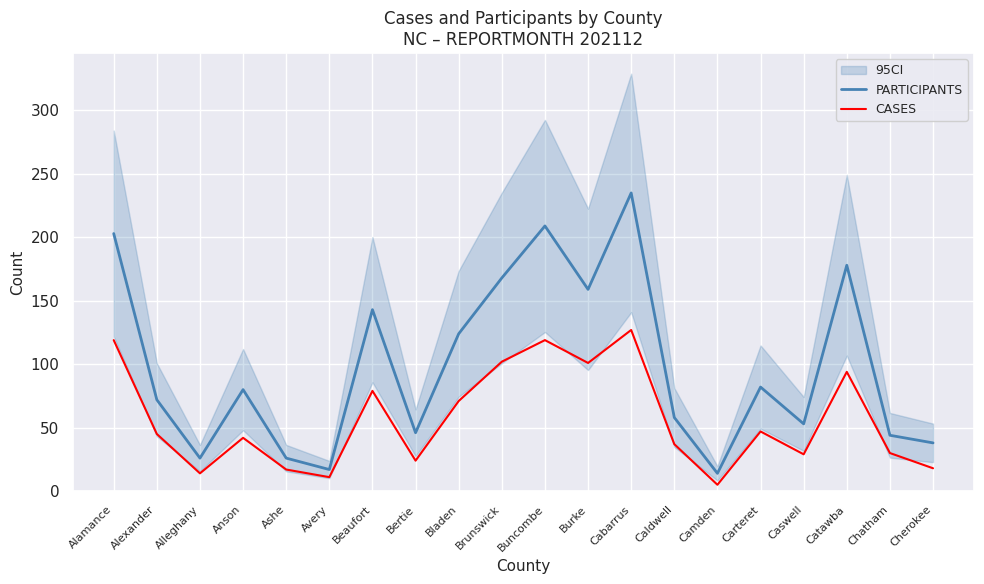

How many lines are shown in the chart?

2